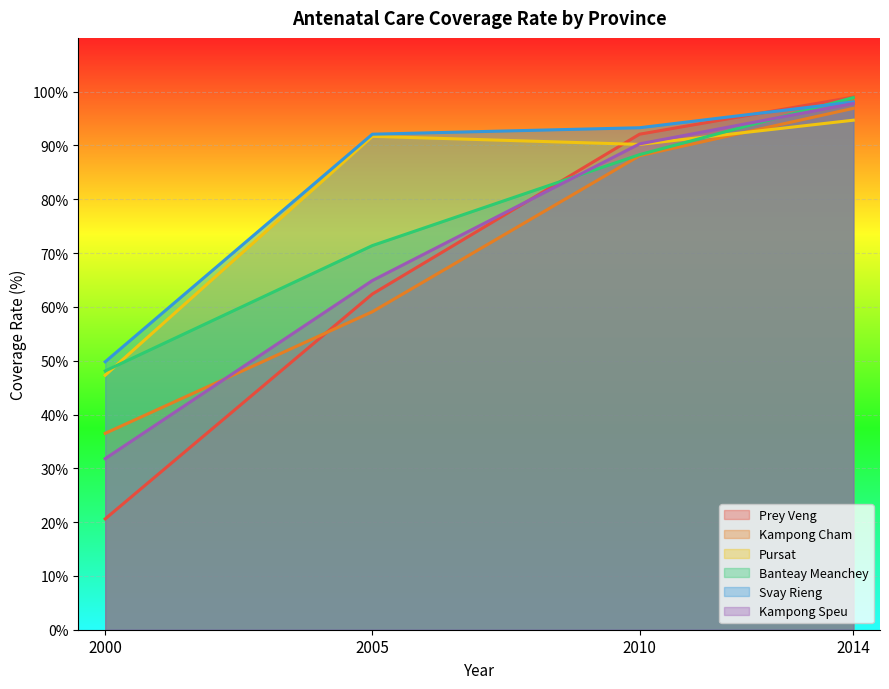

How many values in the Svay Rieng series exceed 93?

2